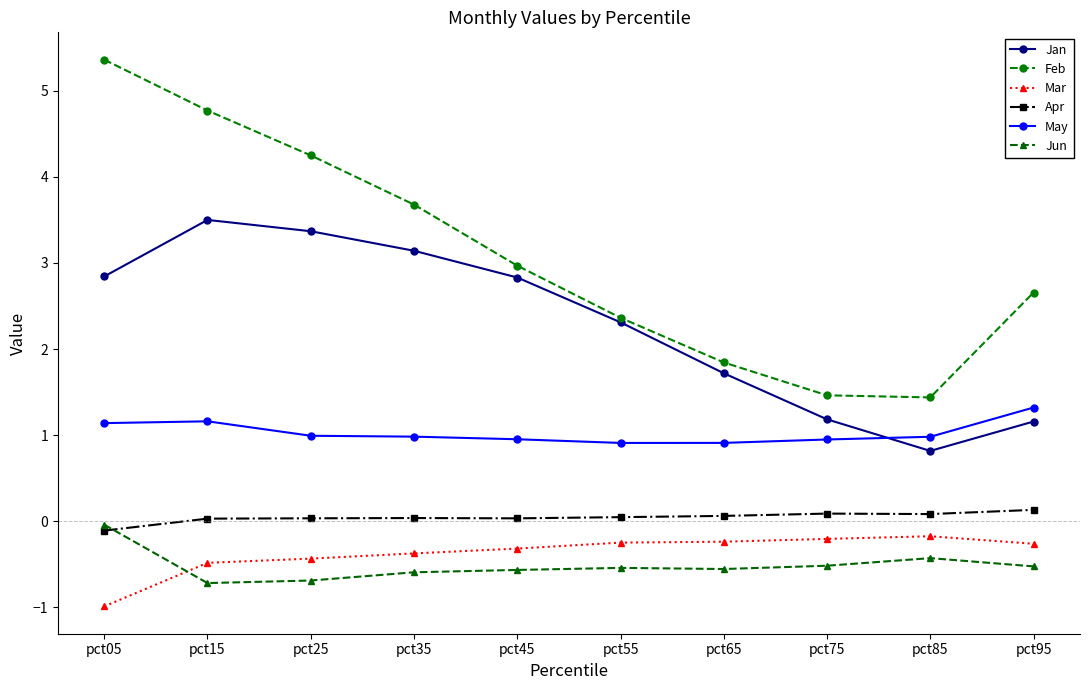

At which label does May reach its peak?

pct95